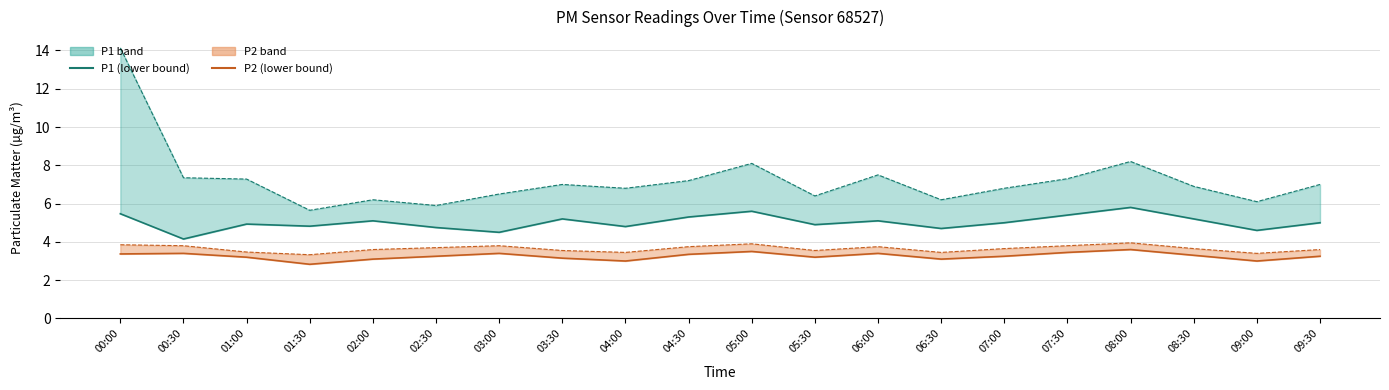

Is it true that P1 (lower) equals 6.9 at 05:30?

False